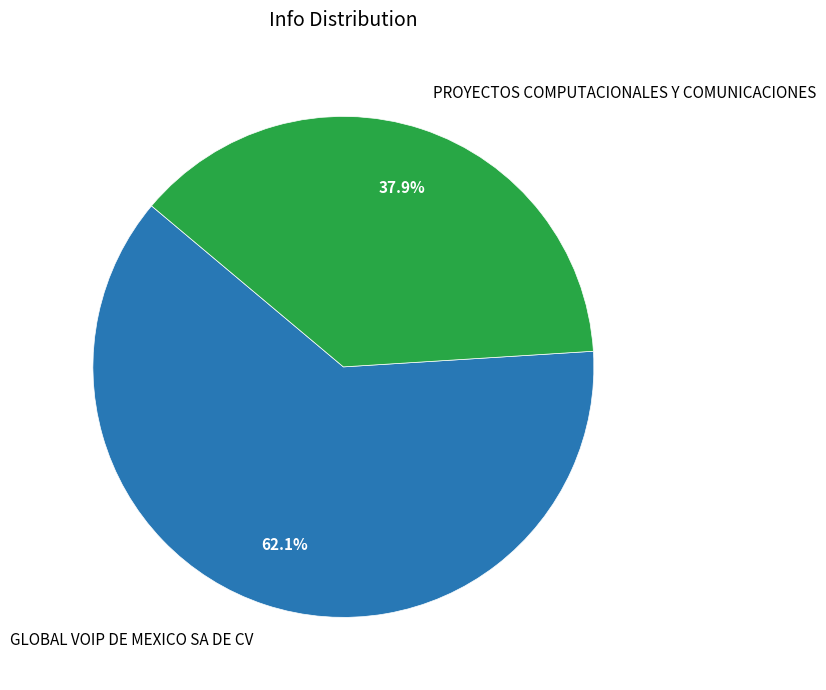

What percentage is the PROYECTOS COMPUTACIONALES Y COMUNICACIONES slice, to the nearest percent?

38%